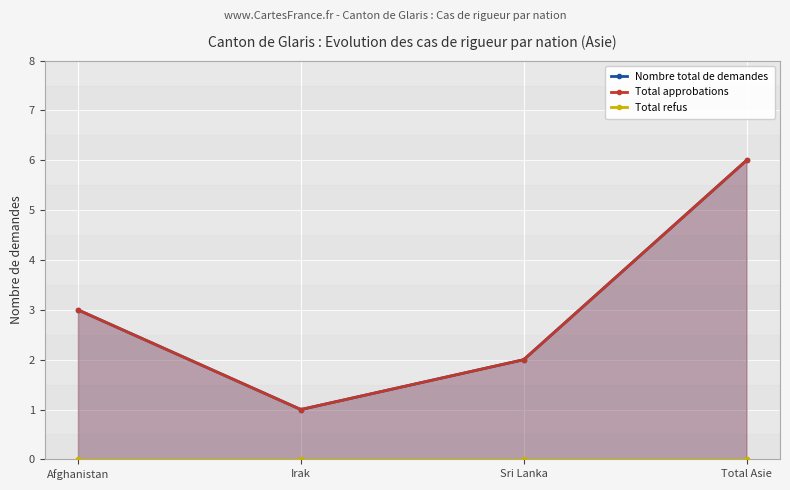

At which label does Nombre total de demandes first exceed 3?

Total Asie